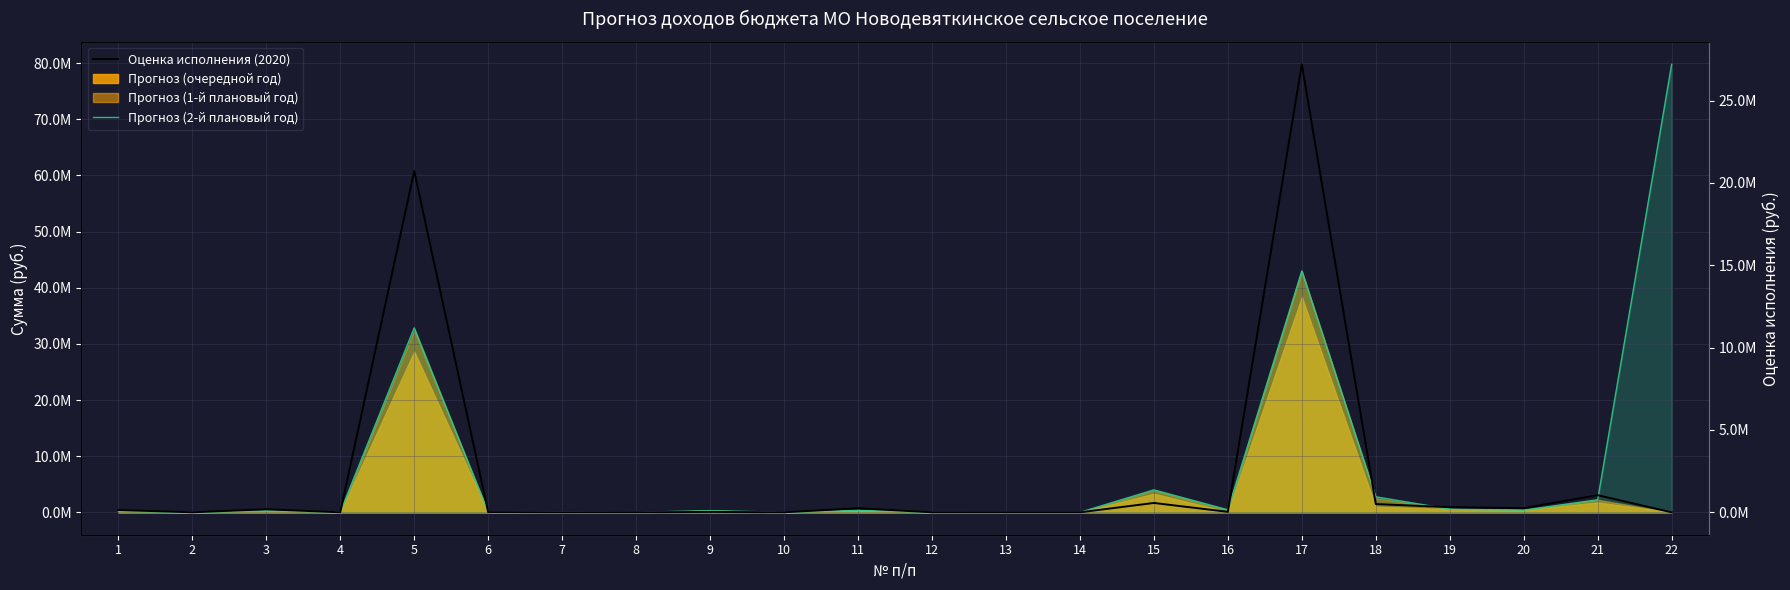

What is the sum of all Прогноз (2-й плановый год) values?

167302650.0